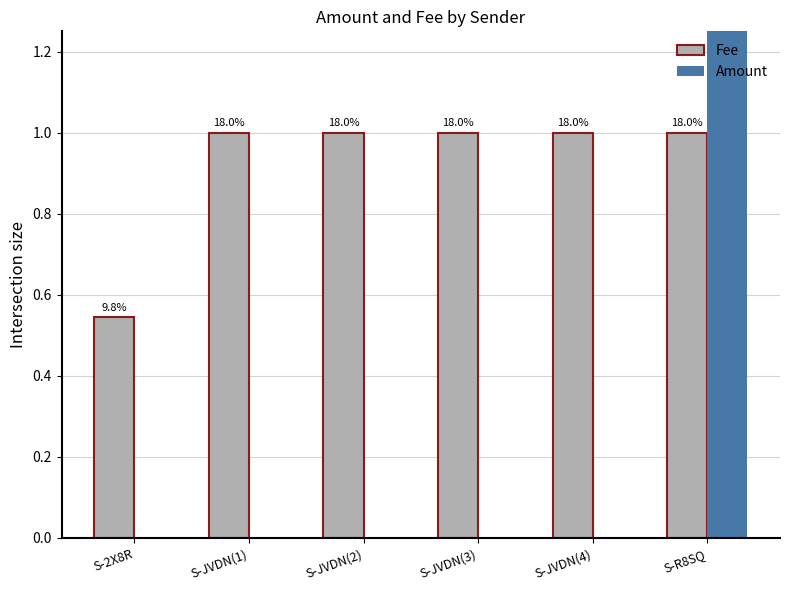

The Amount series shows 12.3 at S-JVDN(1). True or false?

False